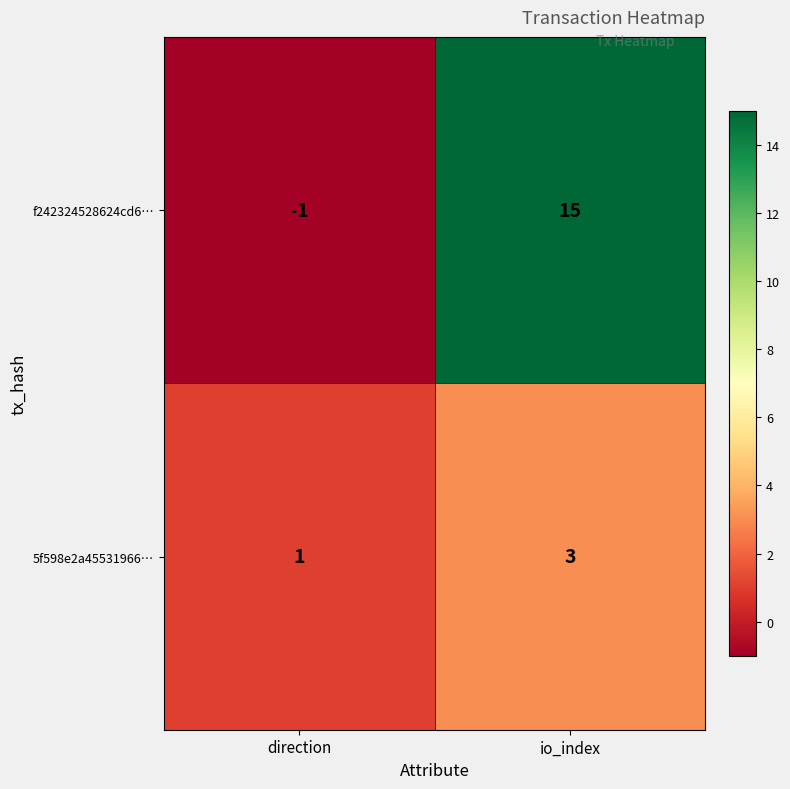

Rank the series at io_index from highest to lowest value.

f242324528624cd6…, 5f598e2a45531966…